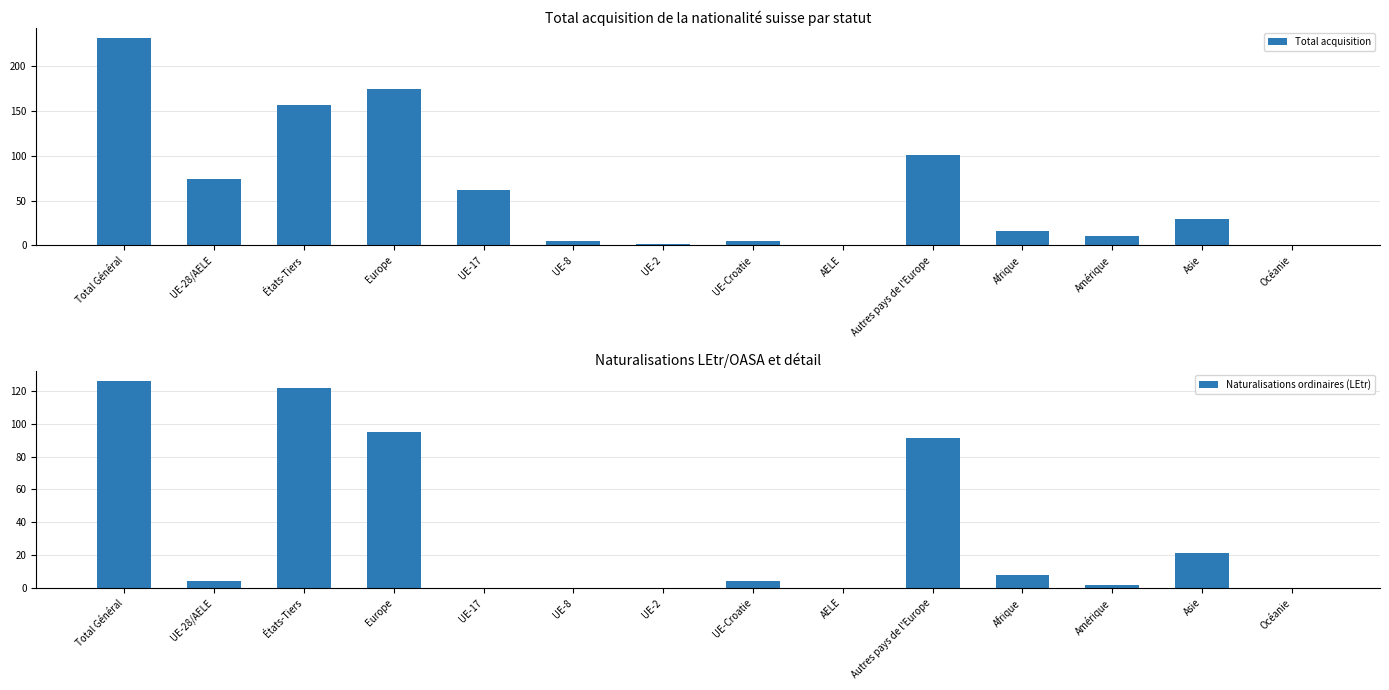

How many data points in Naturalisations ordinaires (LEtr) are above 4?

6